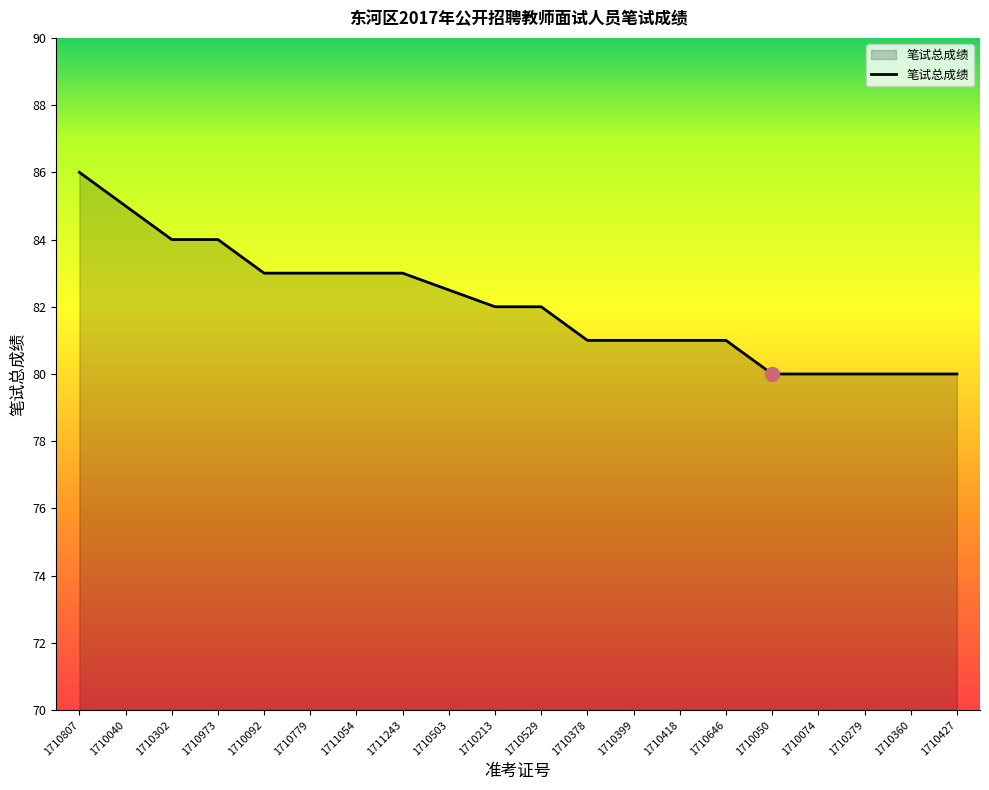

How many lines are shown in the chart?

1